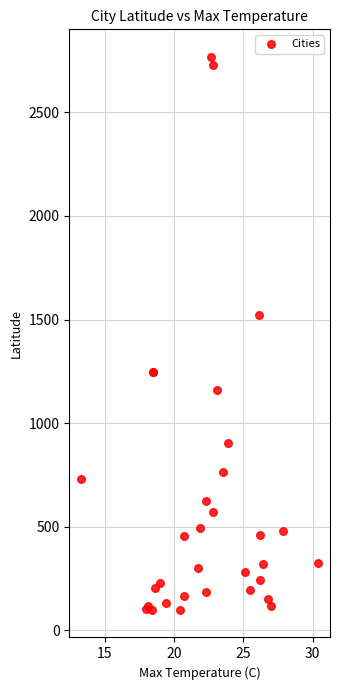

What Y value in the scatter plot is closest to 1433?

1523